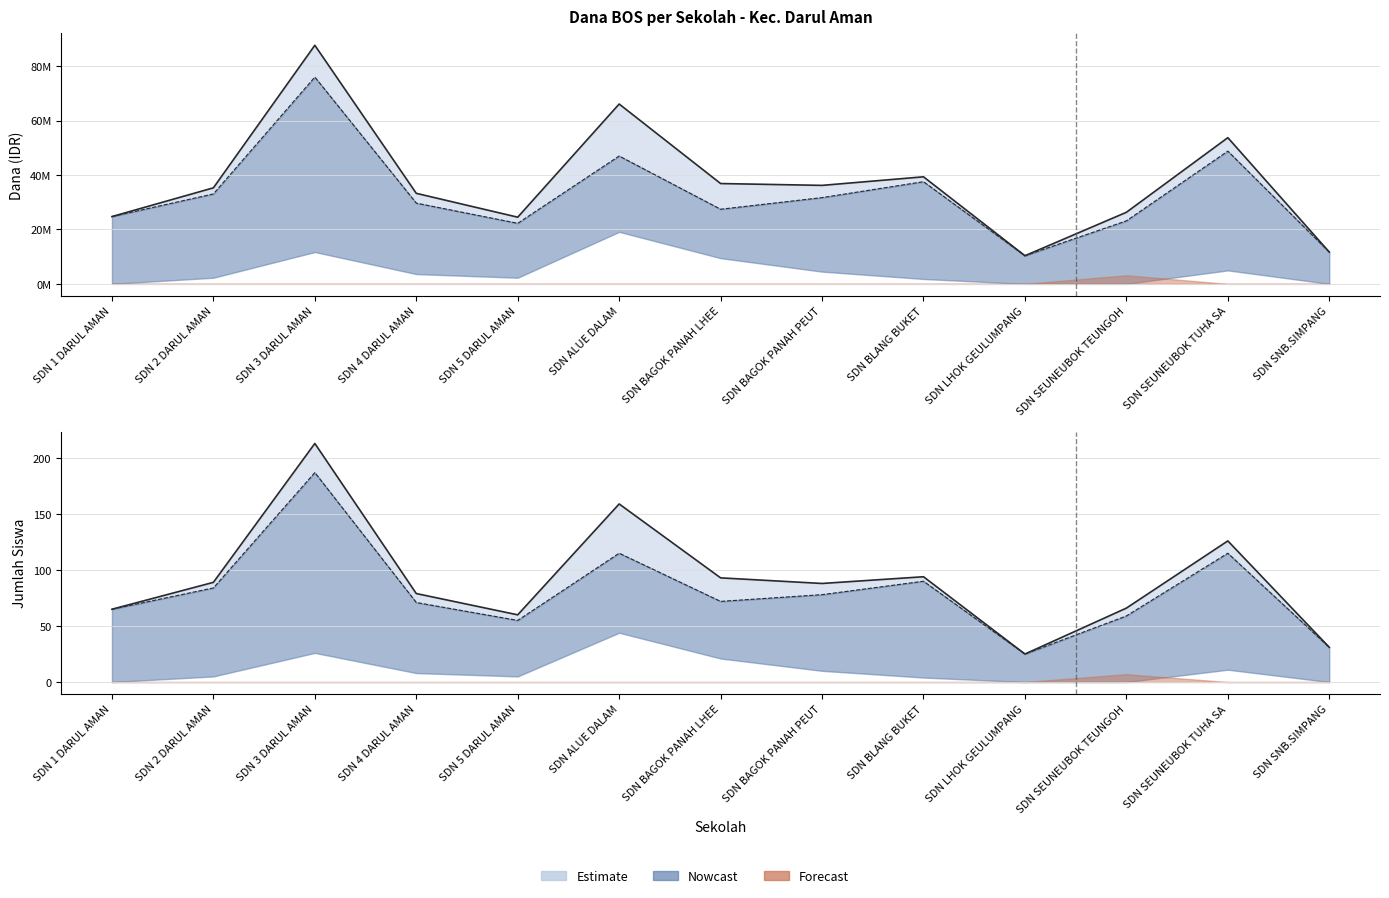

What is the difference between the highest and lowest values at SDN 2 DARUL AMAN?

2250000